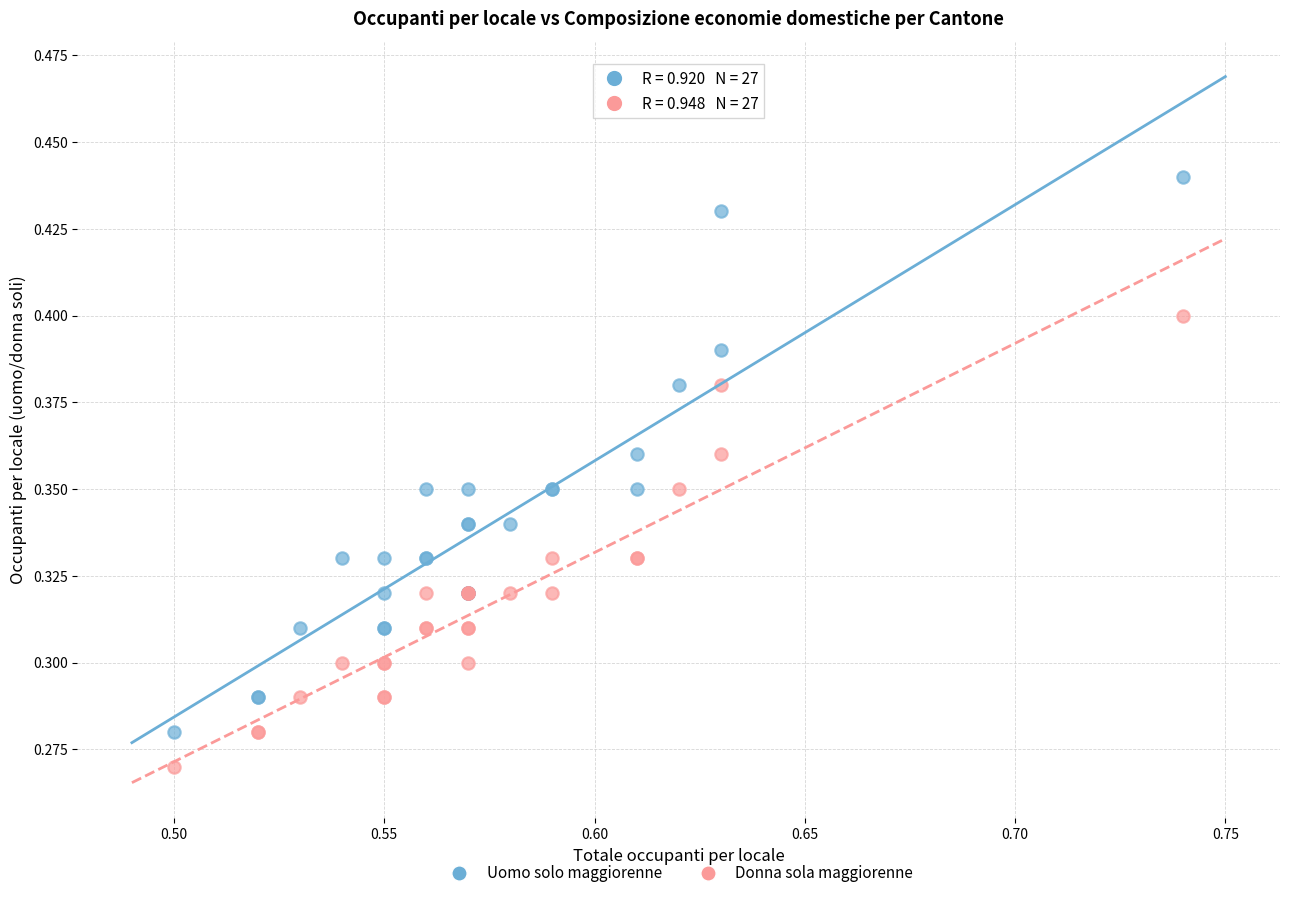

Which series contains the highest Y value?

Uomo solo maggiorenne